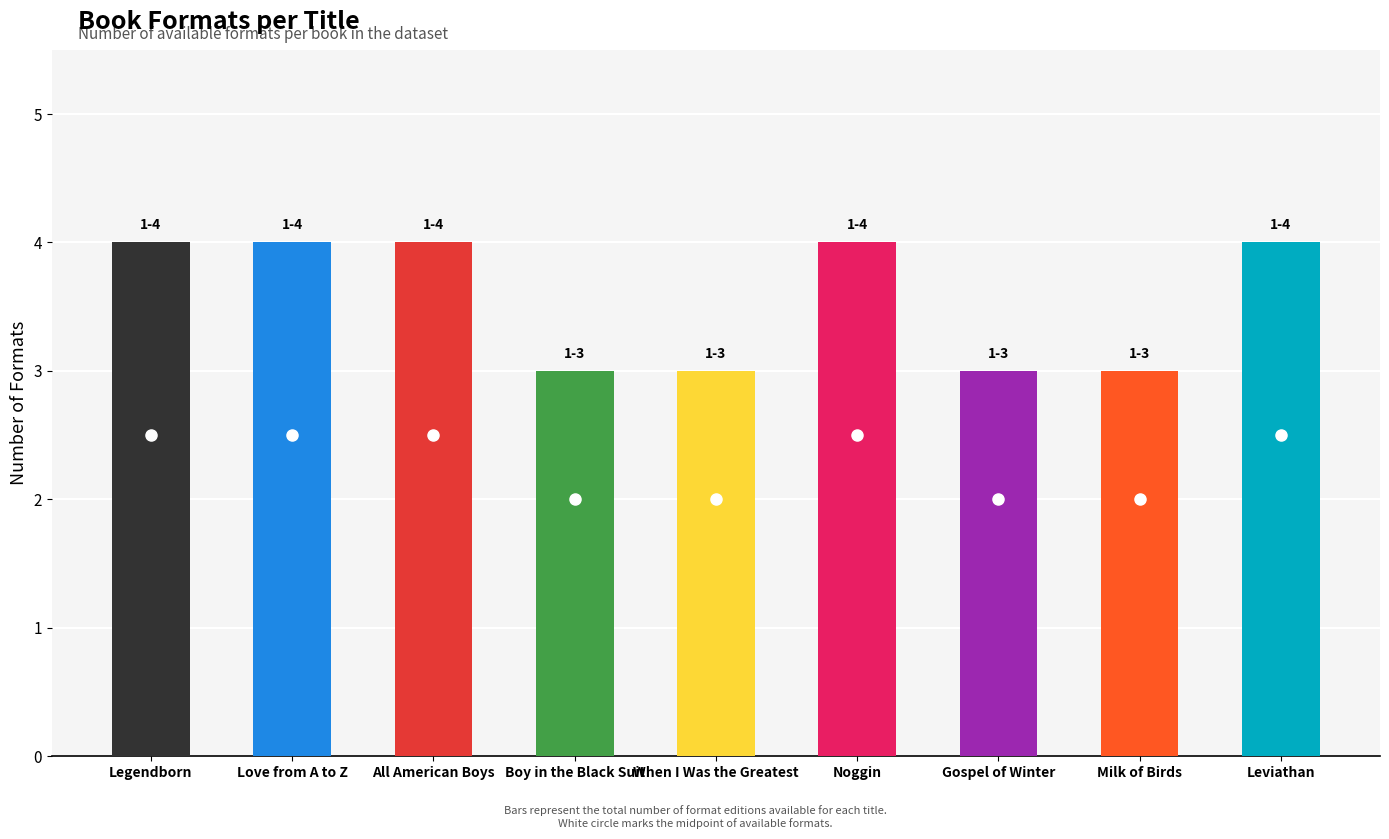

Count the values in the range 3 to 4.

9